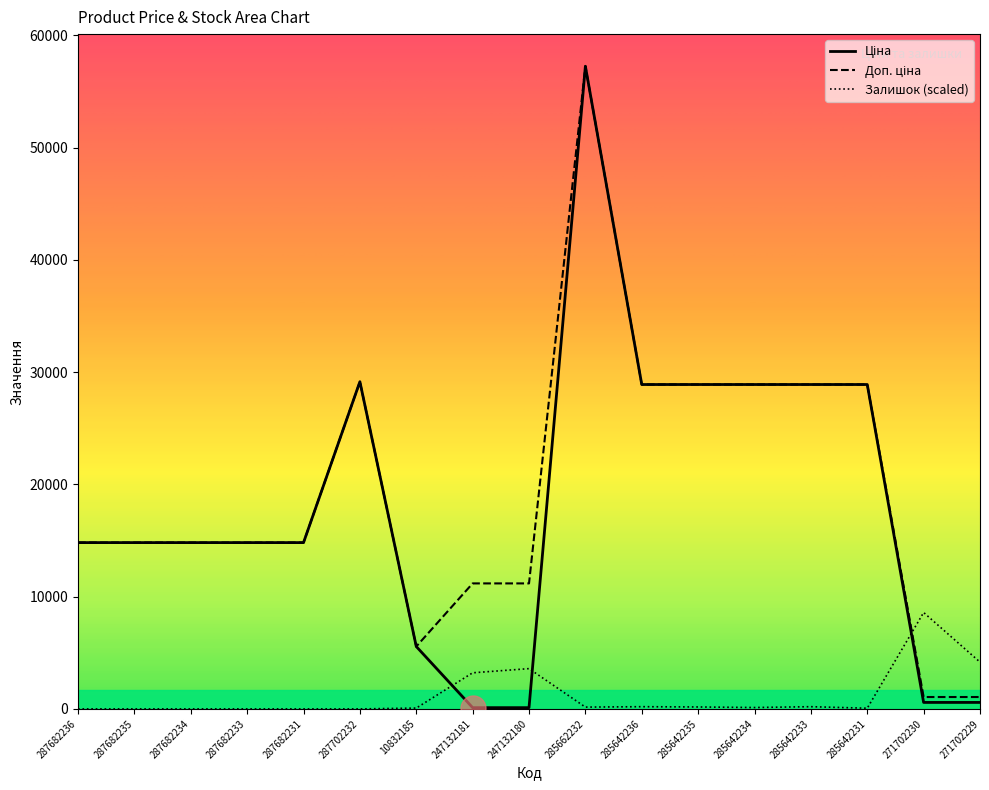

What value does the Залишок series have at 285642231?

61.9